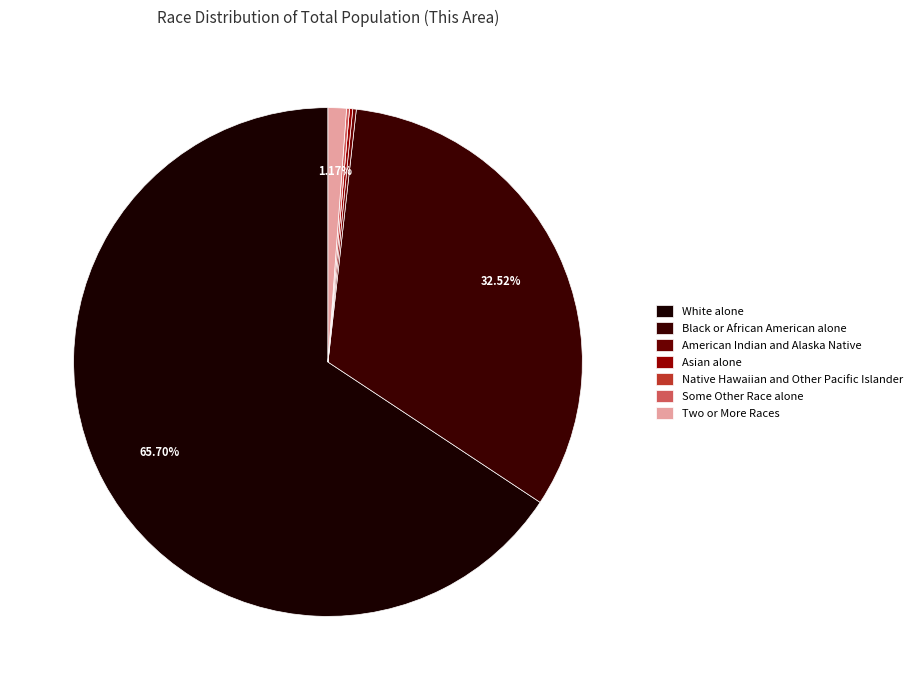

Rank the categories by value from highest to lowest.

White alone, Black or African American alone, Two or More Races, American Indian and Alaska Native, Asian alone, Some Other Race alone, Native Hawaiian and Other Pacific Islander